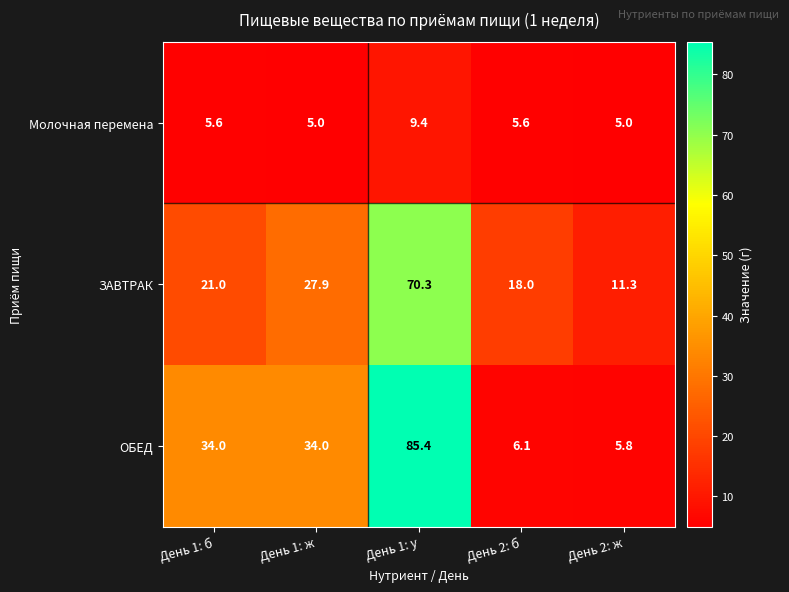

Reading right to left, list all the values displayed in this chart.

Молочная перемена: День 2: ж=5.0	День 2: б=5.6	День 1: у=9.4	День 1: ж=5.0	День 1: б=5.6
ЗАВТРАК: День 2: ж=11.3	День 2: б=18.0	День 1: у=70.3	День 1: ж=27.9	День 1: б=21.0
ОБЕД: День 2: ж=5.8	День 2: б=6.1	День 1: у=85.4	День 1: ж=34.0	День 1: б=34.0